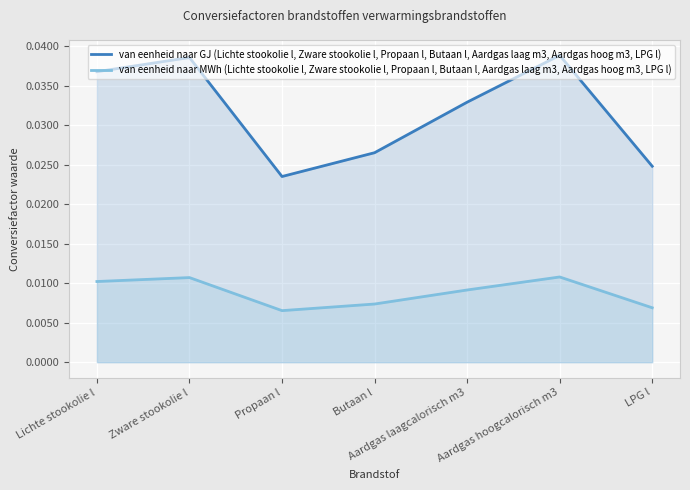

Reading right to left, list all the values displayed in this chart.

van eenheid naar GJ (Lichte stookolie l, Zware stookolie l, Propaan l, Butaan l, Aardgas laag m3, Aardgas hoog m3, LPG l): LPG l=0.0	Aardgas hoogcalorisch m3=0.0	Aardgas laagcalorisch m3=0.0	Butaan l=0.0	Propaan l=0.0	Zware stookolie l=0.0	Lichte stookolie l=0.0
van eenheid naar MWh (Lichte stookolie l, Zware stookolie l, Propaan l, Butaan l, Aardgas laag m3, Aardgas hoog m3, LPG l): LPG l=0.0	Aardgas hoogcalorisch m3=0.0	Aardgas laagcalorisch m3=0.0	Butaan l=0.0	Propaan l=0.0	Zware stookolie l=0.0	Lichte stookolie l=0.0